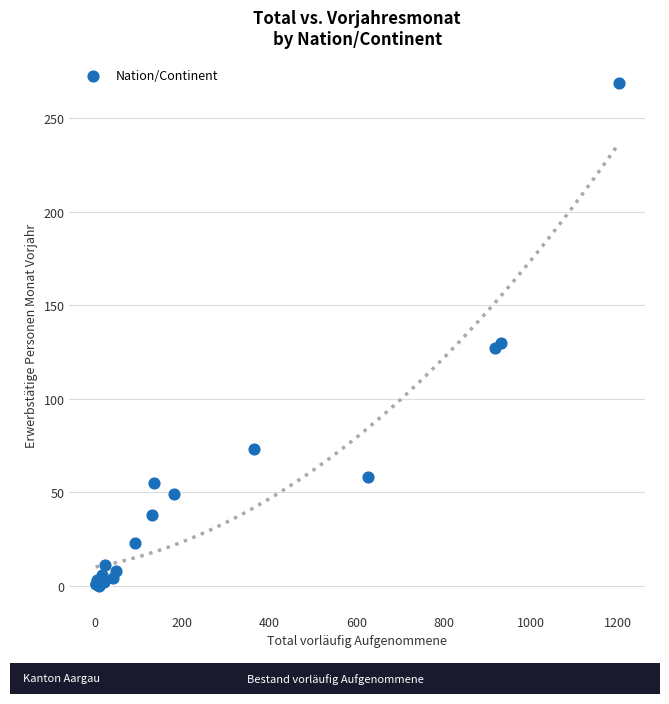

What Y value in the scatter plot is closest to 134?

130